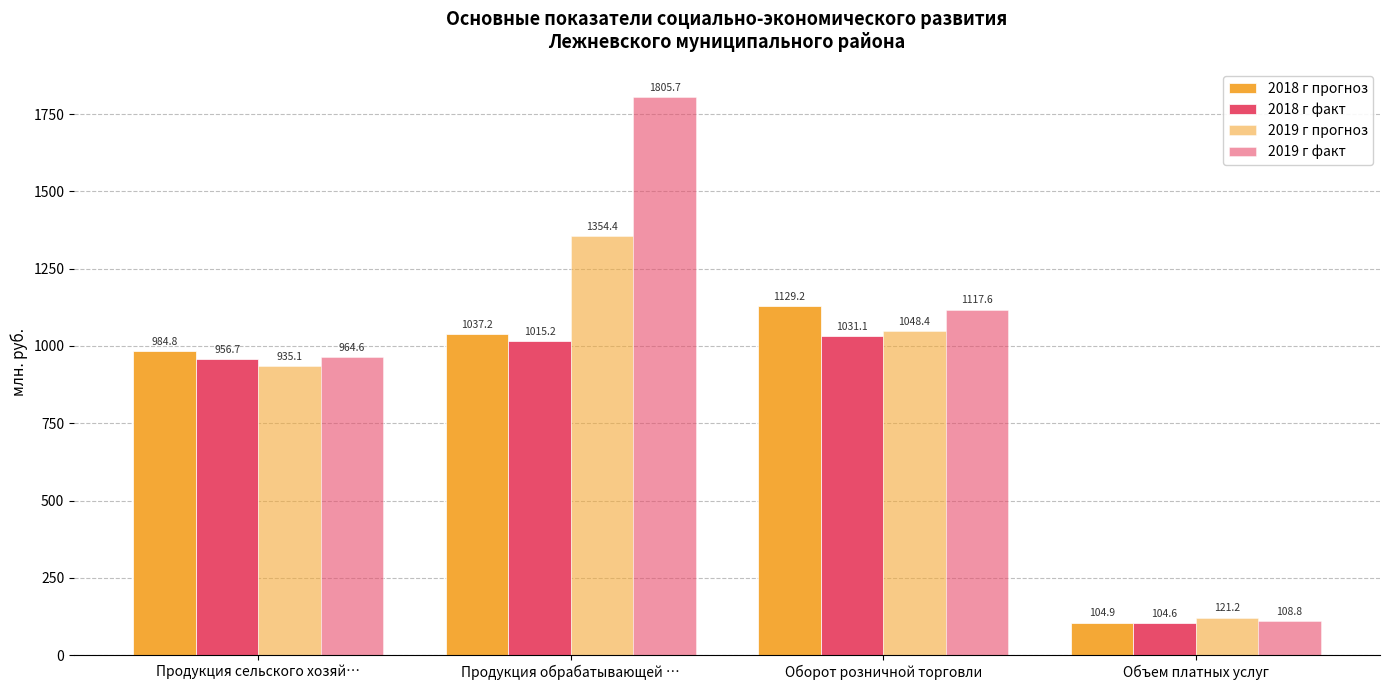

How many distinct data groups are displayed?

4